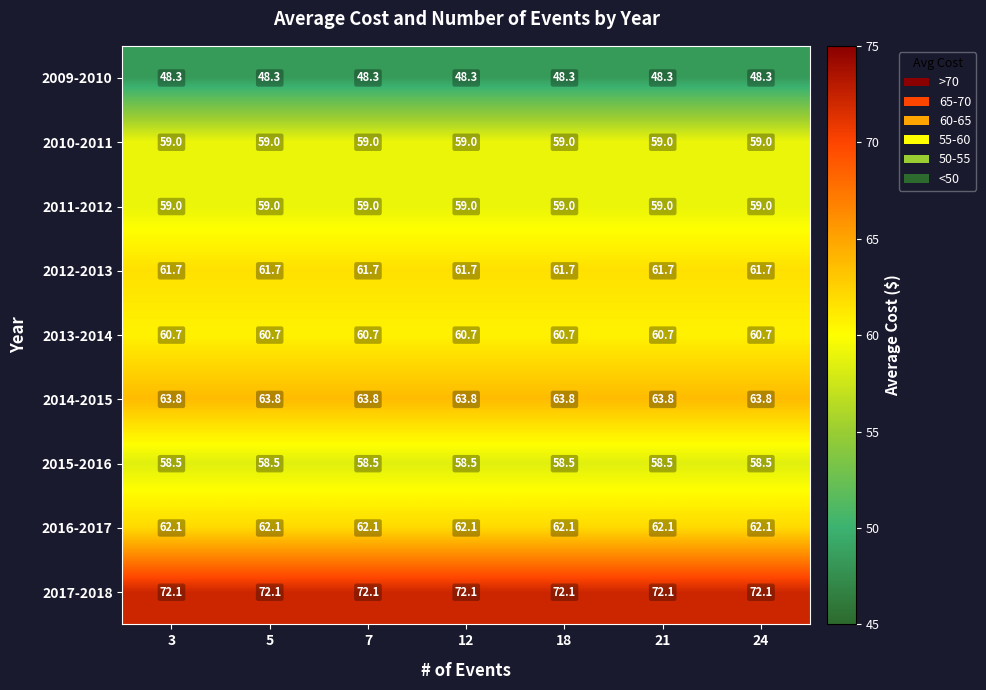

What is the minimum value shown in the chart?

48.3